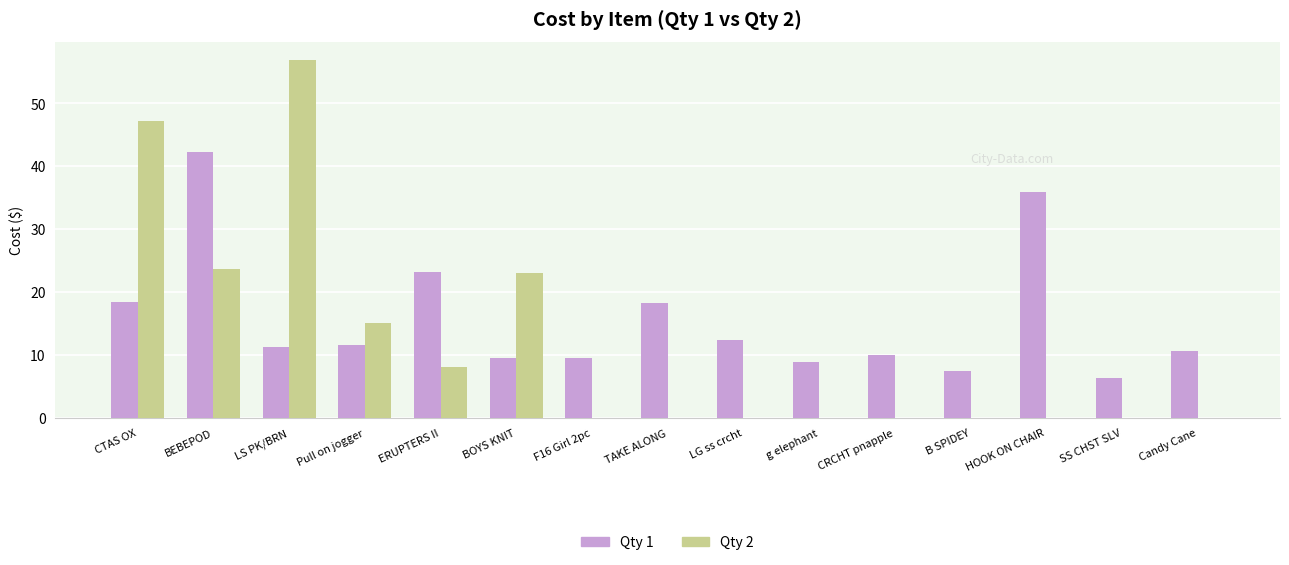

At which label does Qty 2 reach its peak?

LS PK/BRN